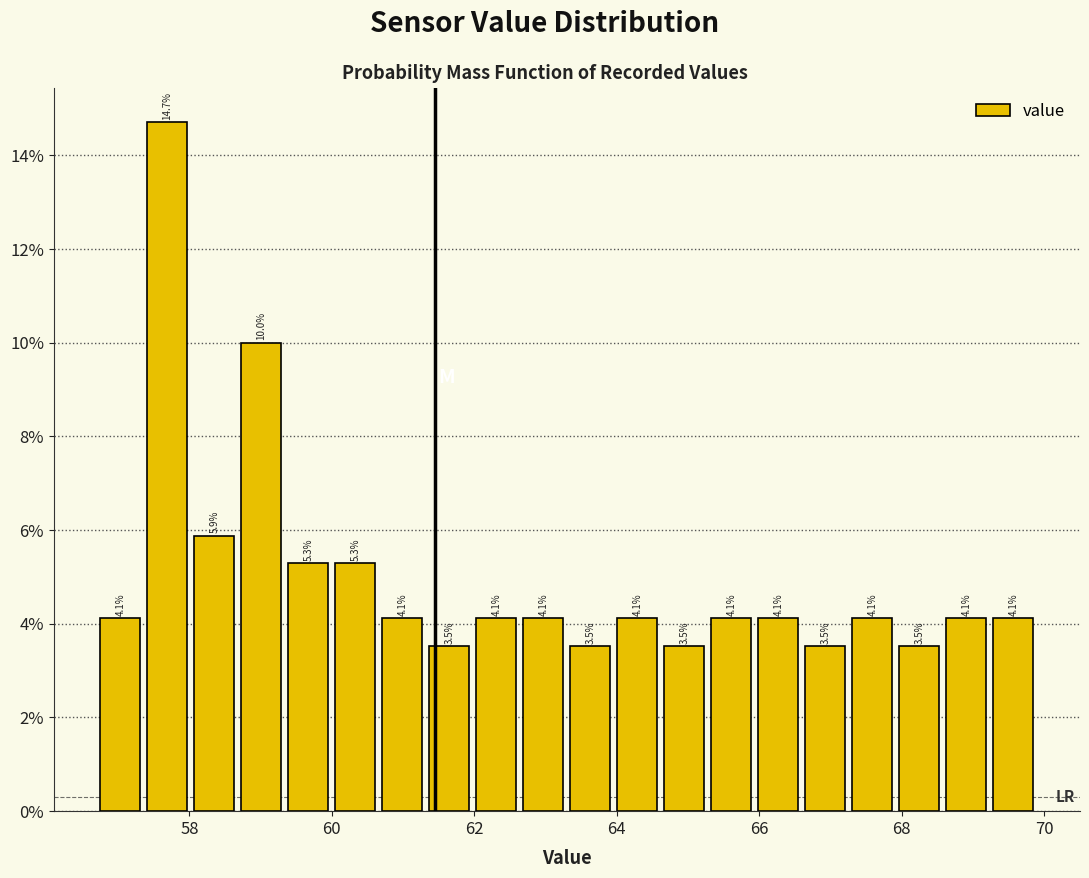

Read against the x-axis, roughly where is the centre of the tallest bar?

57.6